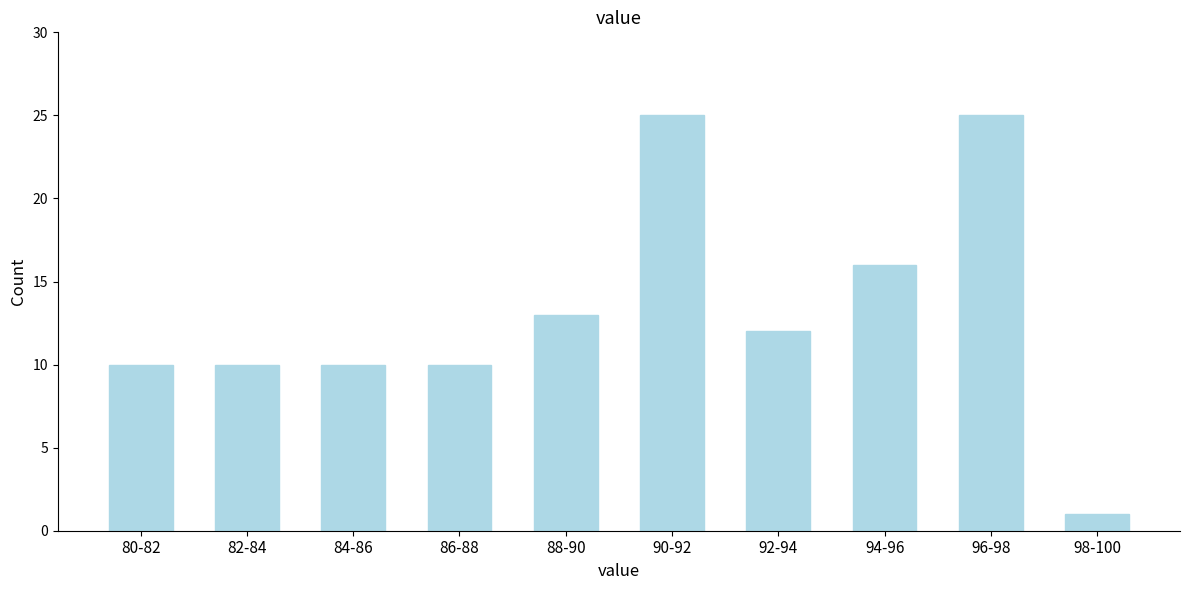

Reading right to left, list all the values displayed in this chart.

1	25	16	12	25	13	10	10	10	10